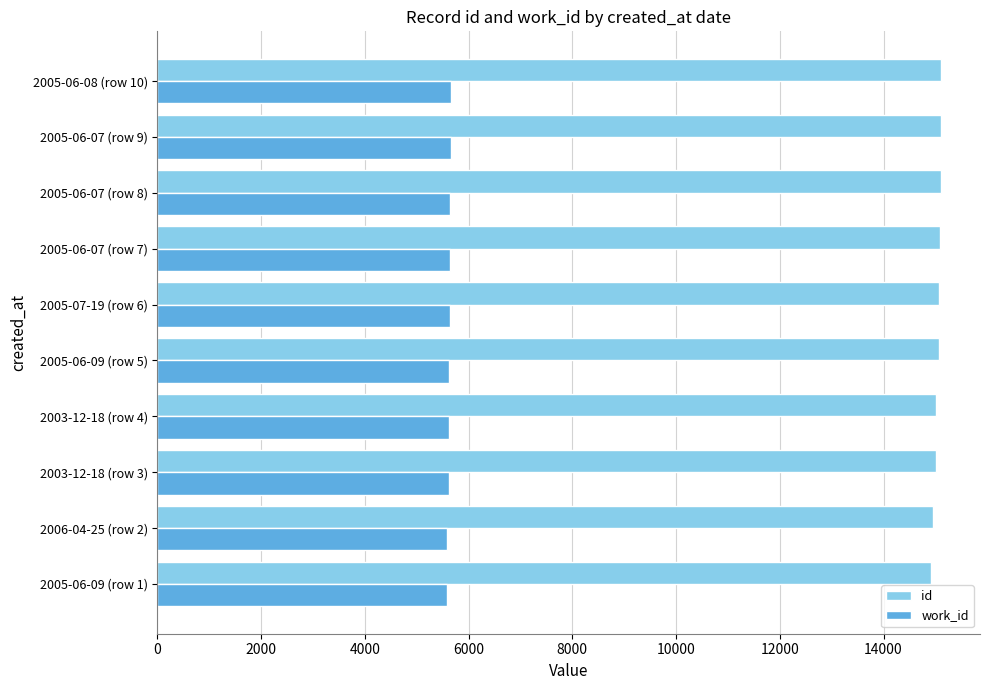

At 2005-06-09 (row 5), list the series in order from smallest to largest.

work_id, id